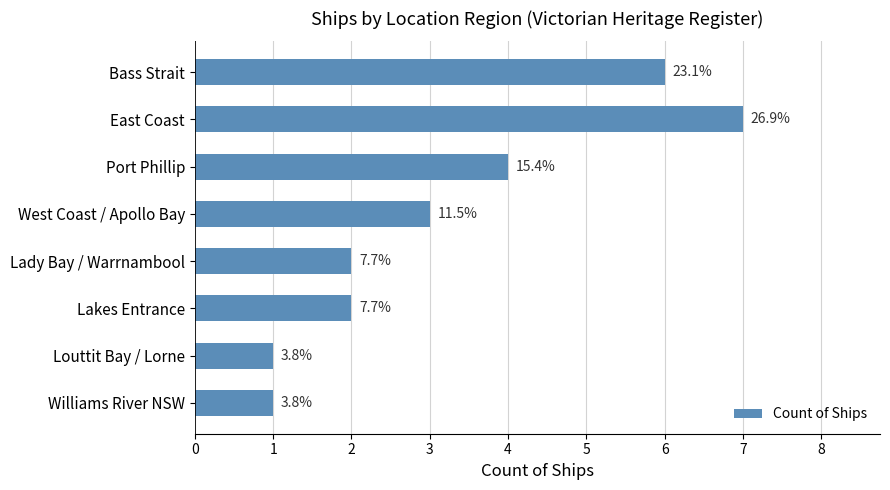

What is the difference between the maximum and minimum values?

6